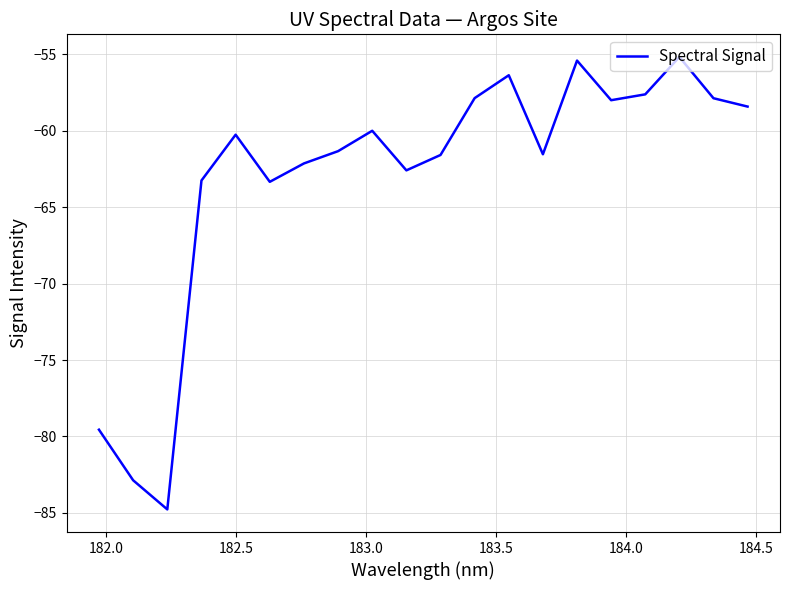

What is the minimum value shown in the chart?

-84.8